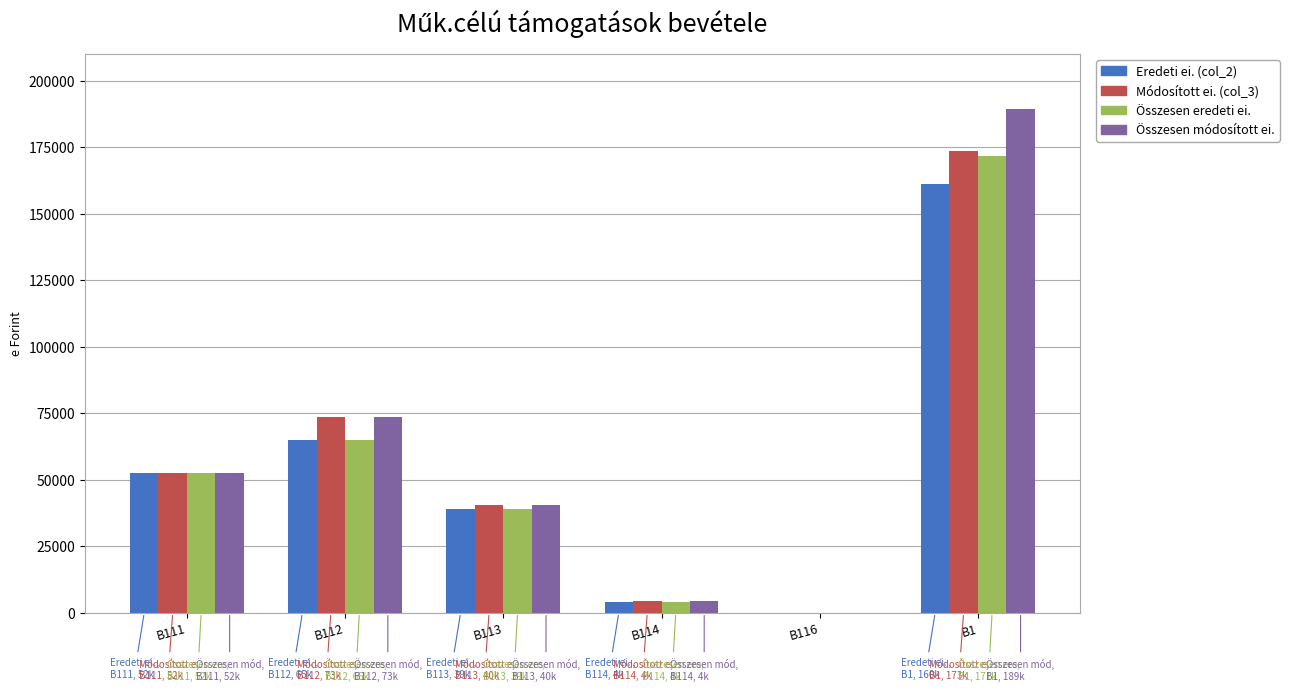

Is it true that Összesen módosított ei. equals 24429 at B113?

False